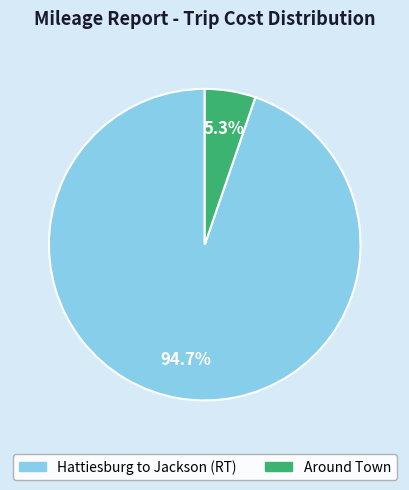

Does any single category account for the majority?

Yes